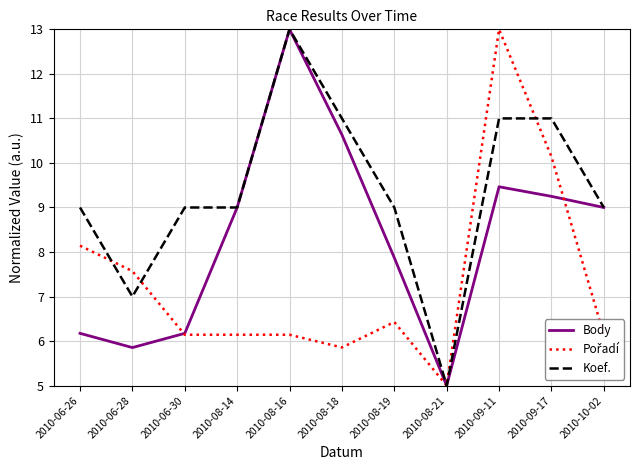

What is the difference between the maximum and minimum values in the Body series?

8.0